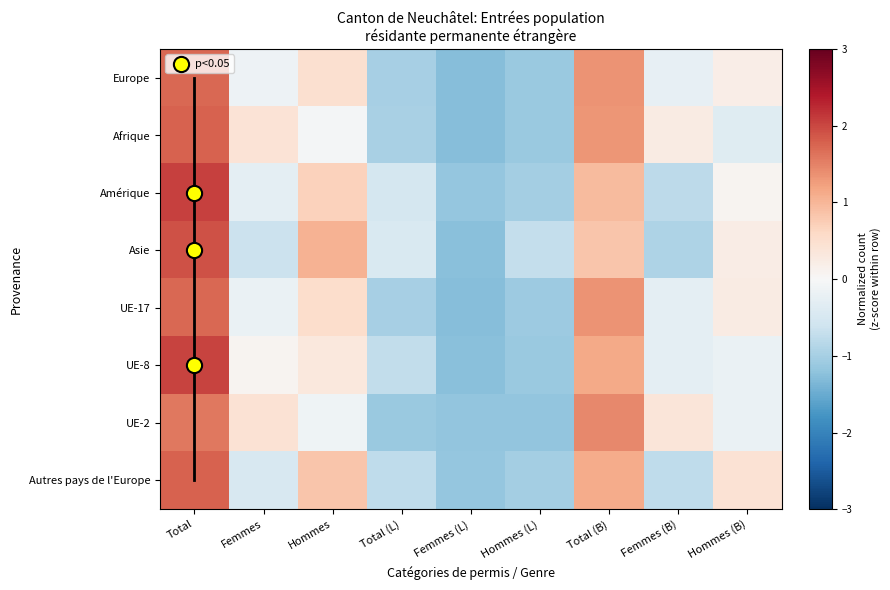

At which category is the sum across all series the highest?

Total